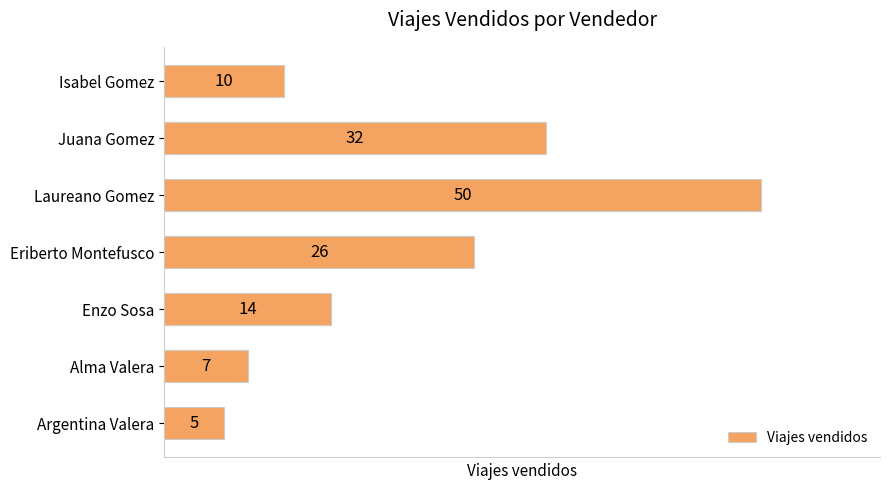

Which has a higher value, Juana Gomez or Enzo Sosa?

Juana Gomez